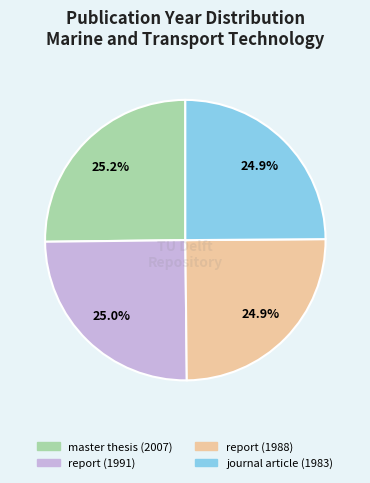

To the nearest percent, what portion does report (1991) represent?

25%